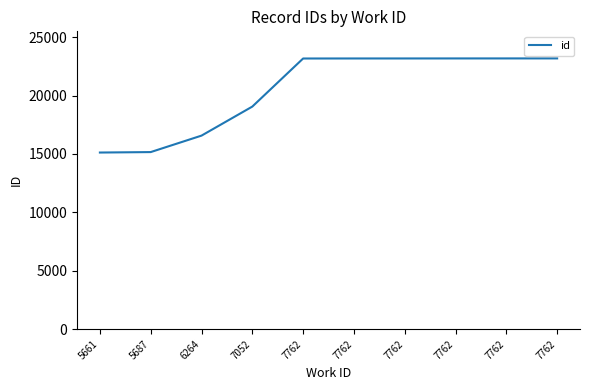

How many lines are shown in the chart?

1